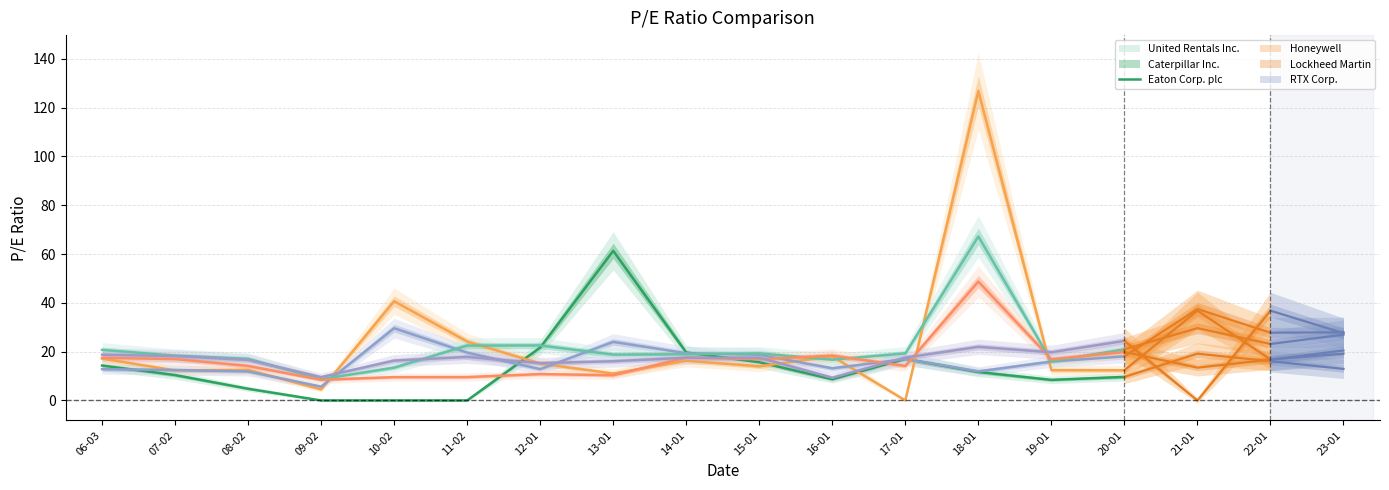

What is the minimum value for RTX Corp.?

9.3